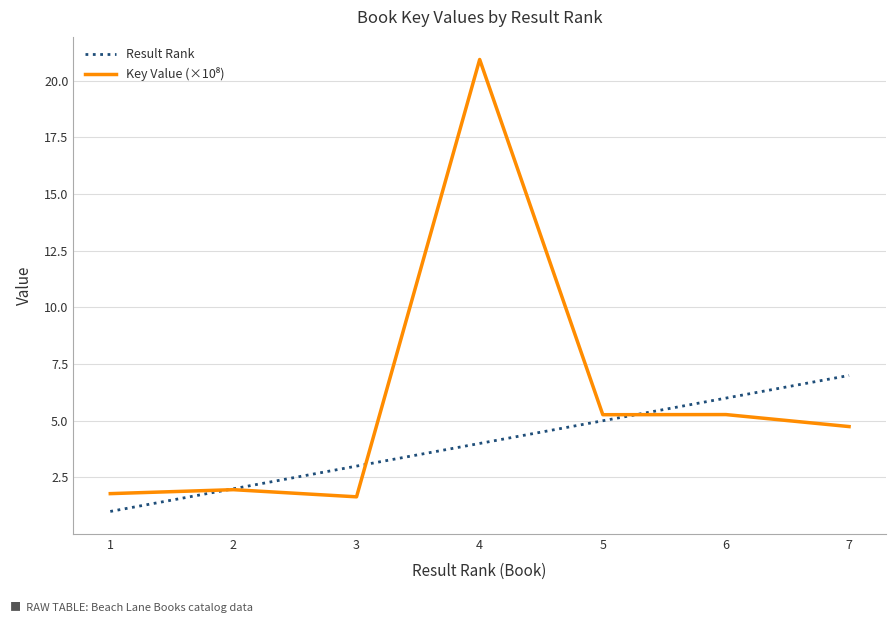

Is it true that Result Rank equals 7.0 at 7?

True